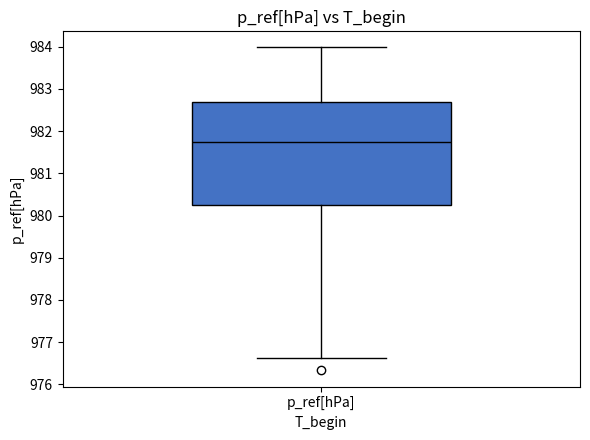

Transcribe this box plot: give where the median line is, the range the box spans, and where the two whiskers end, as read against the y-axis. The values are not printed on the chart, so give them approximately, as read against the axis.

median 981.7, box 980.2 to 982.7, whiskers 976.6 to 984.0